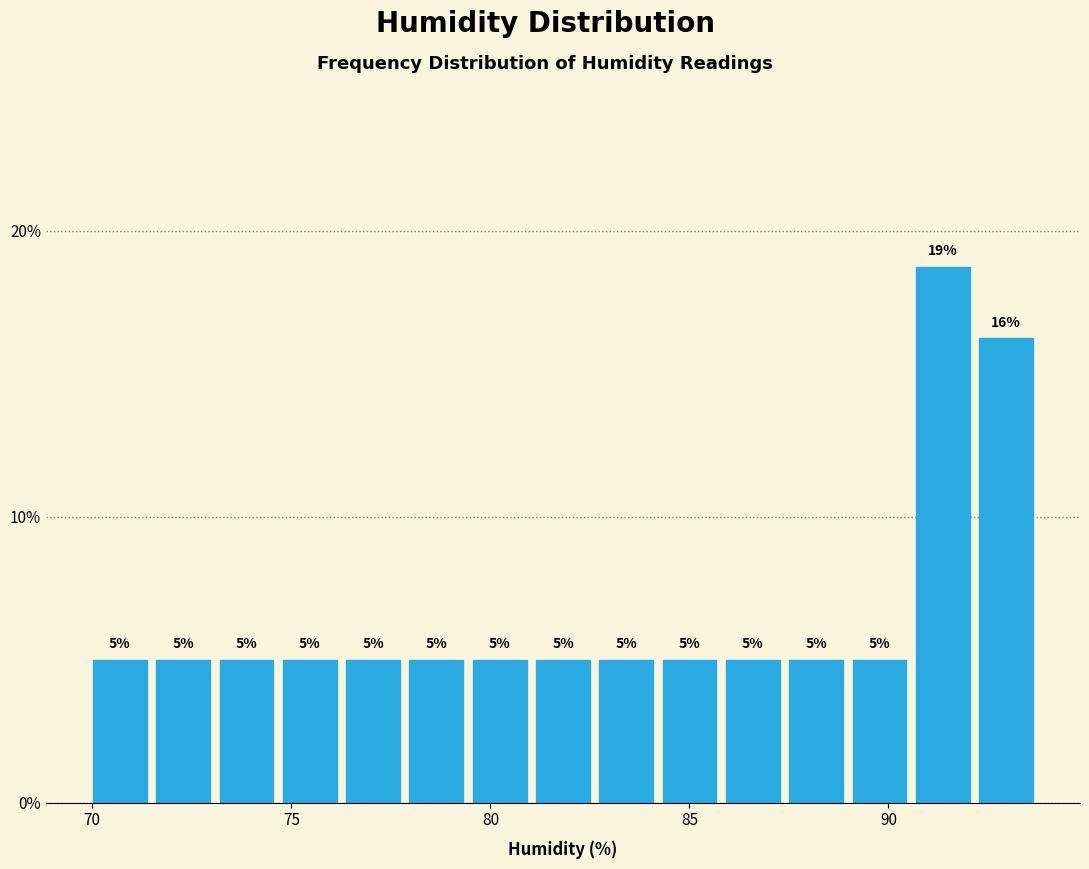

Read against the x-axis, roughly where is the centre of the tallest bar?

91.5